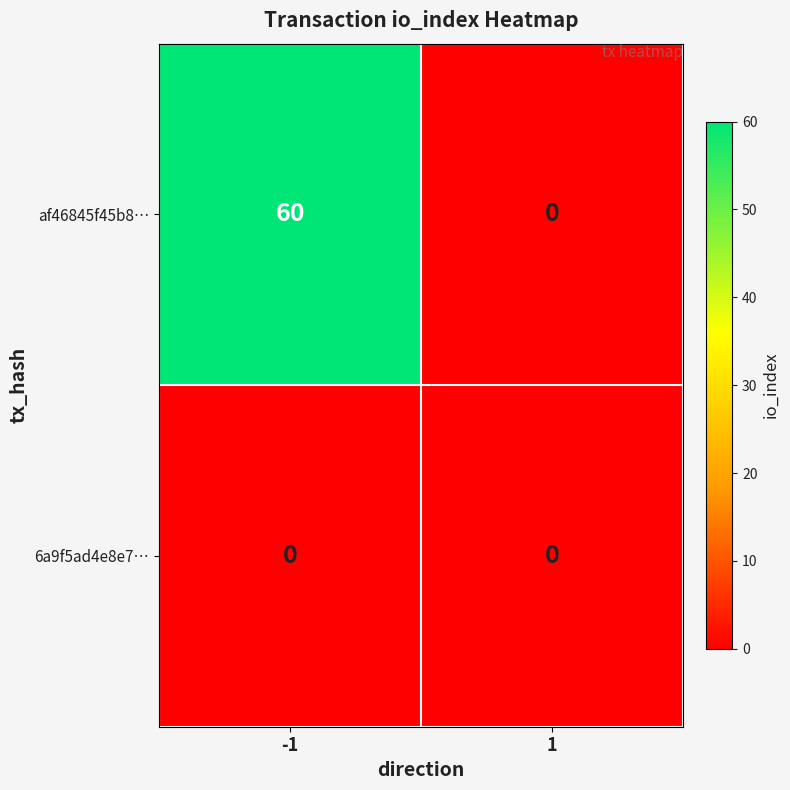

What is the difference between the af46845f45b8… values at 1 and -1?

60